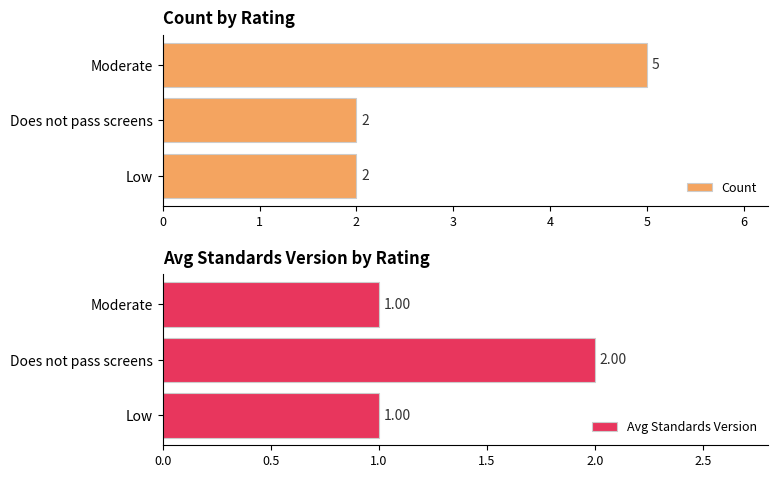

What is the highest value of the Count series?

5